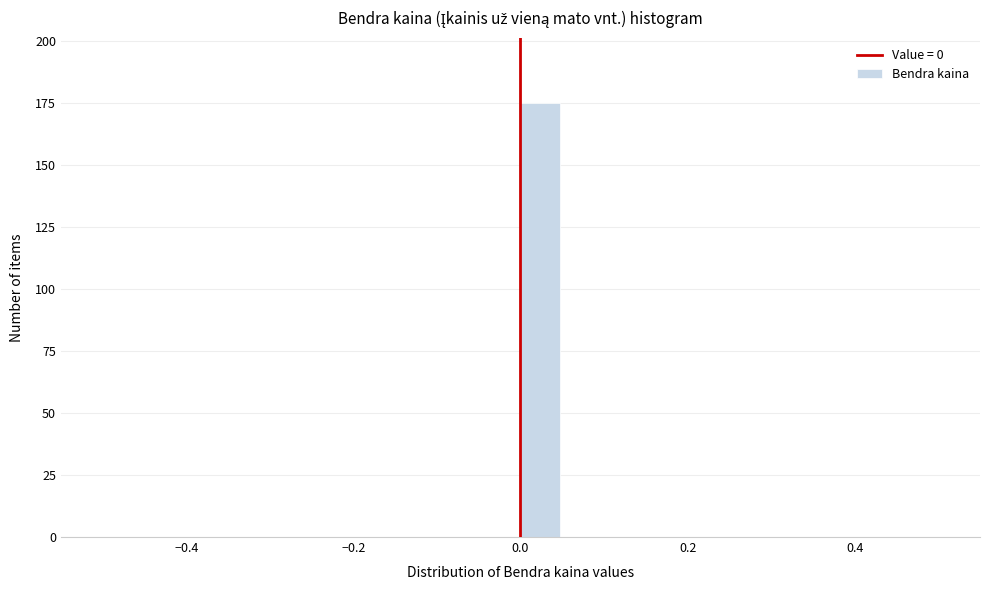

Read against the x-axis, roughly where is the centre of the tallest bar?

0.02